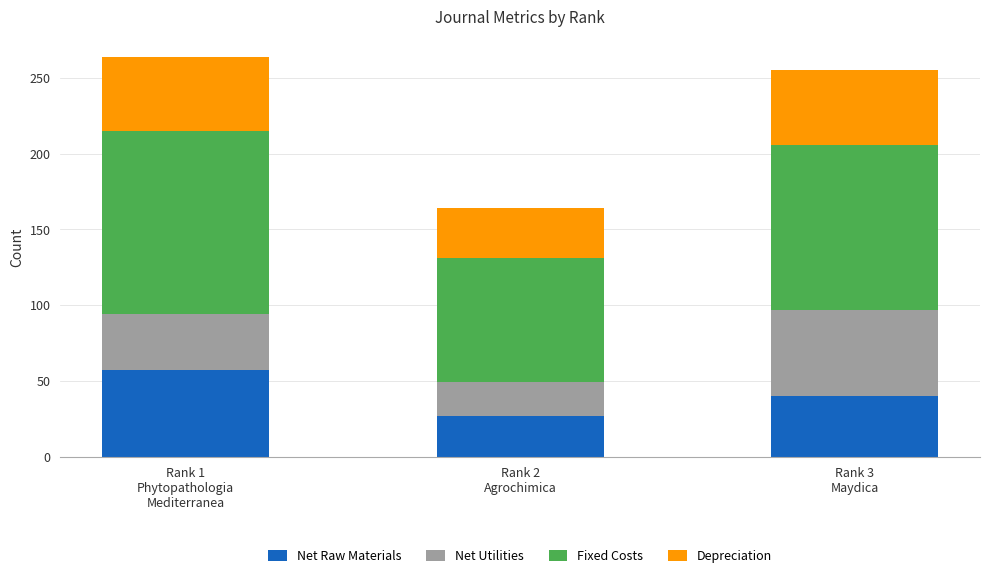

What is the highest value of the Net Raw Materials series?

57